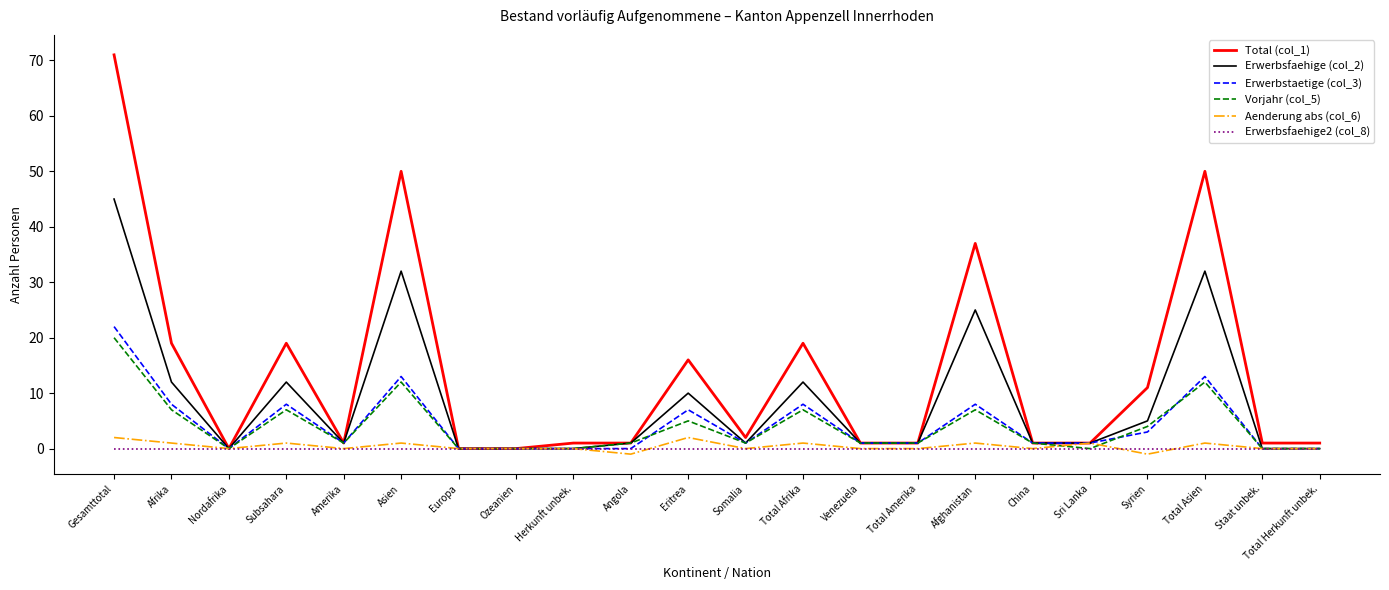

What is the difference between the maximum and second lowest values in the Vorjahr (col_5) series?

20